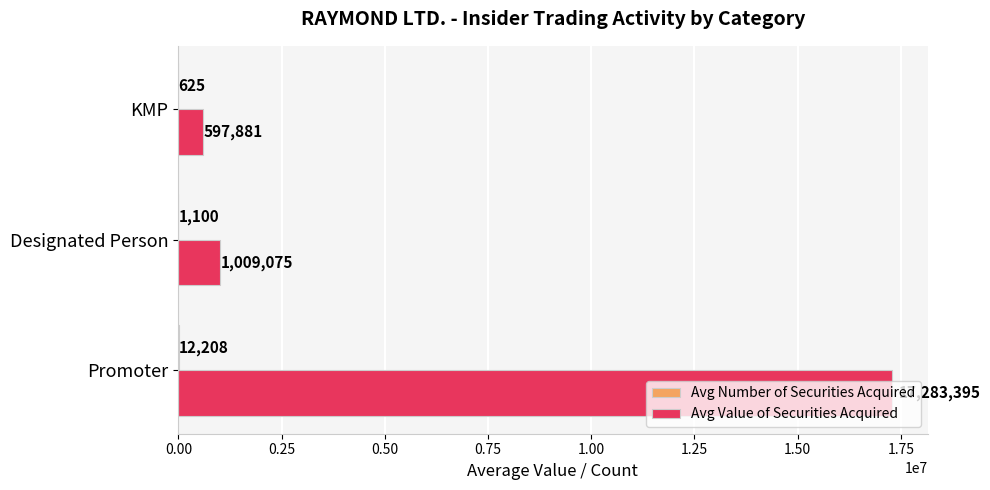

Which series has the largest total across all categories?

Avg Value of Securities Acquired